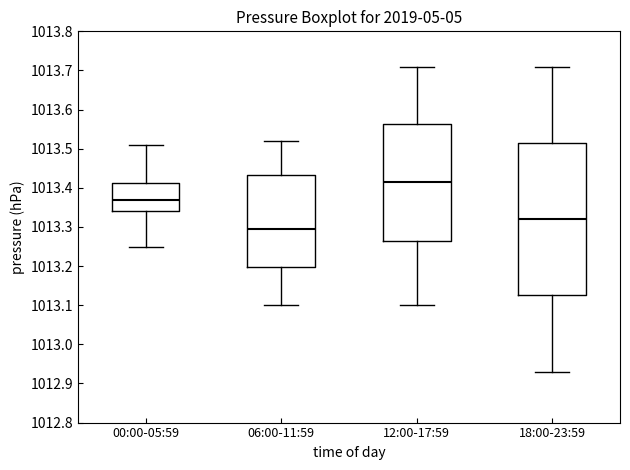

Reading left to right, transcribe this box plot: for each box, give where its median line is, the range the box spans, and where its two whiskers end, as read against the y-axis. The values are not printed on the chart, so give them approximately, as read against the axis.

00:00-05:59: median 1013.37, box 1013.34 to 1013.41, whiskers 1013.25 to 1013.51
06:00-11:59: median 1013.30, box 1013.20 to 1013.43, whiskers 1013.10 to 1013.52
12:00-17:59: median 1013.42, box 1013.27 to 1013.56, whiskers 1013.10 to 1013.71
18:00-23:59: median 1013.32, box 1013.13 to 1013.52, whiskers 1012.93 to 1013.71